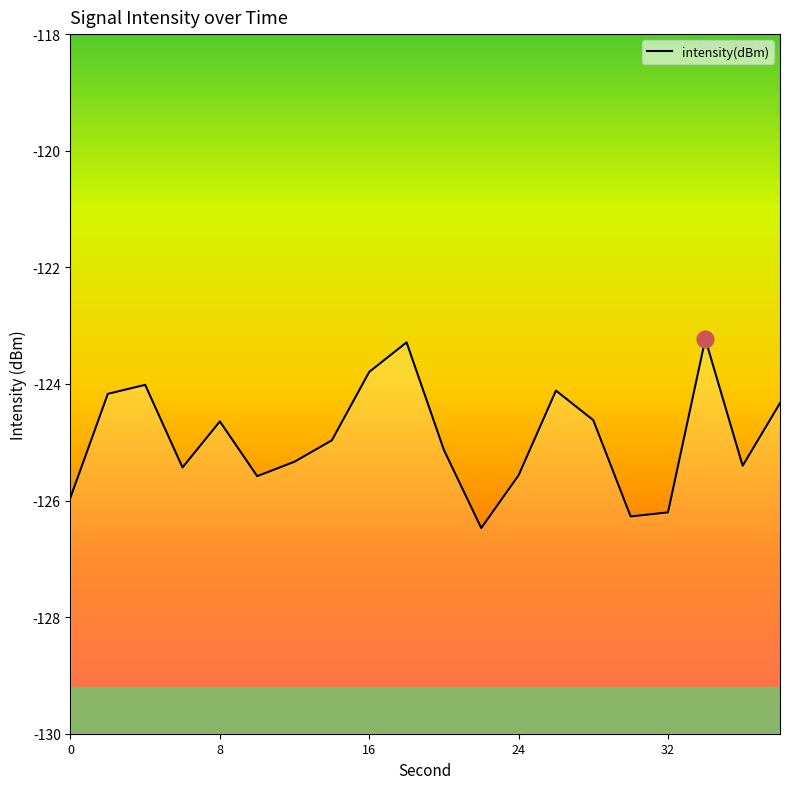

Reading left to right, extract all data points from this chart.

-125.9	-124.2	-124.0	-125.4	-124.6	-125.6	-125.3	-125.0	-123.8	-123.3	-125.1	-126.5	-125.6	-124.1	-124.6	-126.3	-126.2	-123.2	-125.4	-124.3